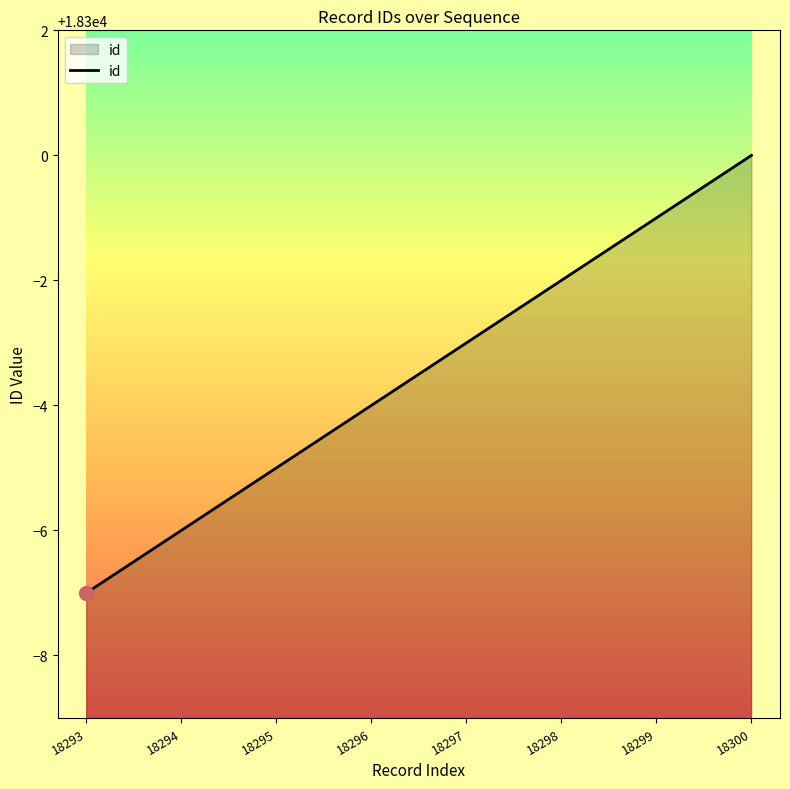

At which label is the value closest to 18296?

18296